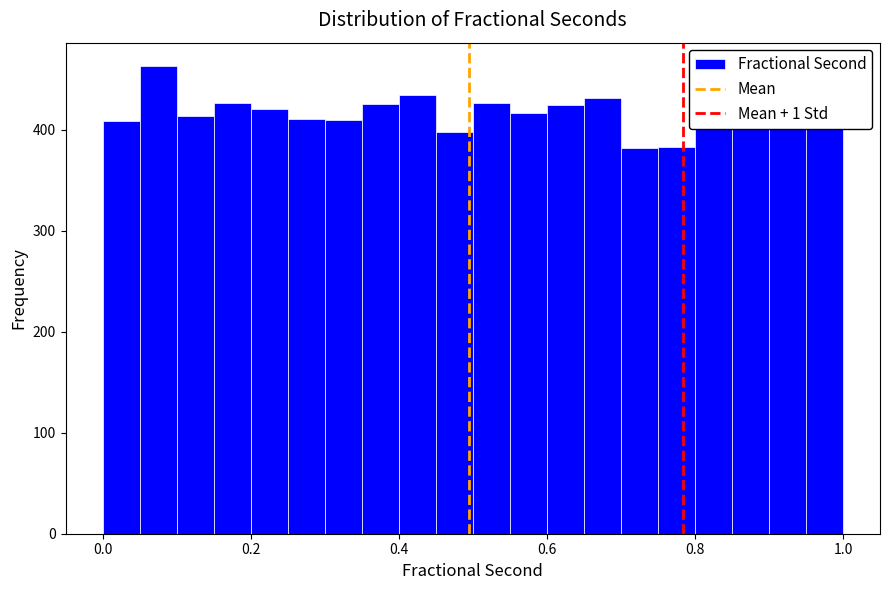

Around what value on the x-axis is the tallest bar? Give the approximate position of its centre, as read against the axis.

0.08